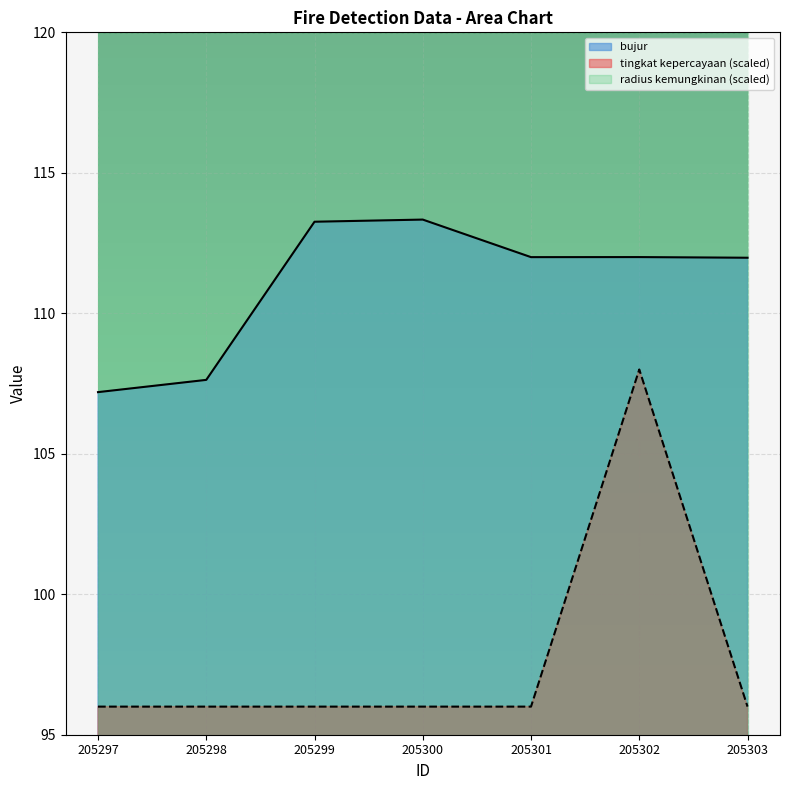

Reading left to right, transcribe all the data shown in this chart.

tingkat kepercayaan: 96.0	96.0	96.0	96.0	96.0	108.0	96.0
bujur: 107.2	107.6	113.3	113.3	112.0	112.0	112.0